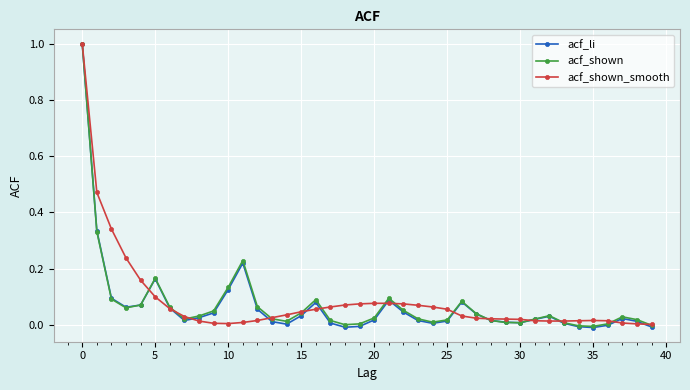

How many categories are shown in the chart?

40